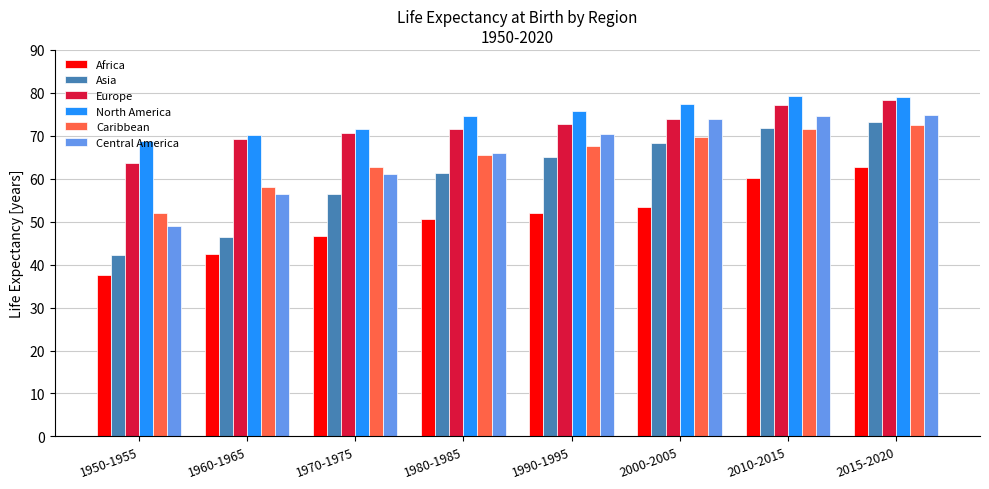

The Central America series shows 99.1 at 1990-1995. True or false?

False